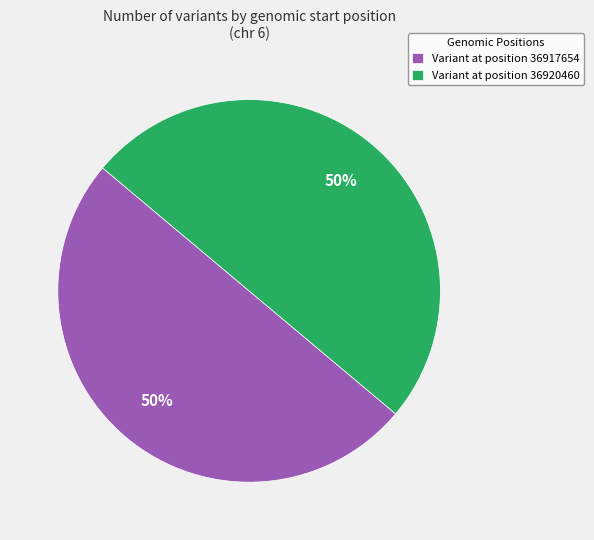

The Variant at position 36920460 slice represents 36% of the pie. True or false?

False